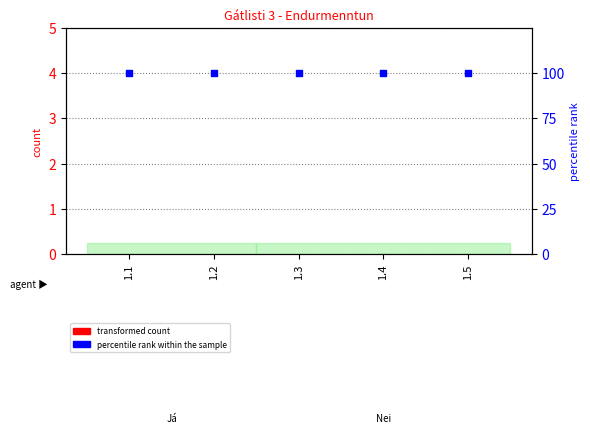

Which series has the largest Y range (max minus min)?

transformed count